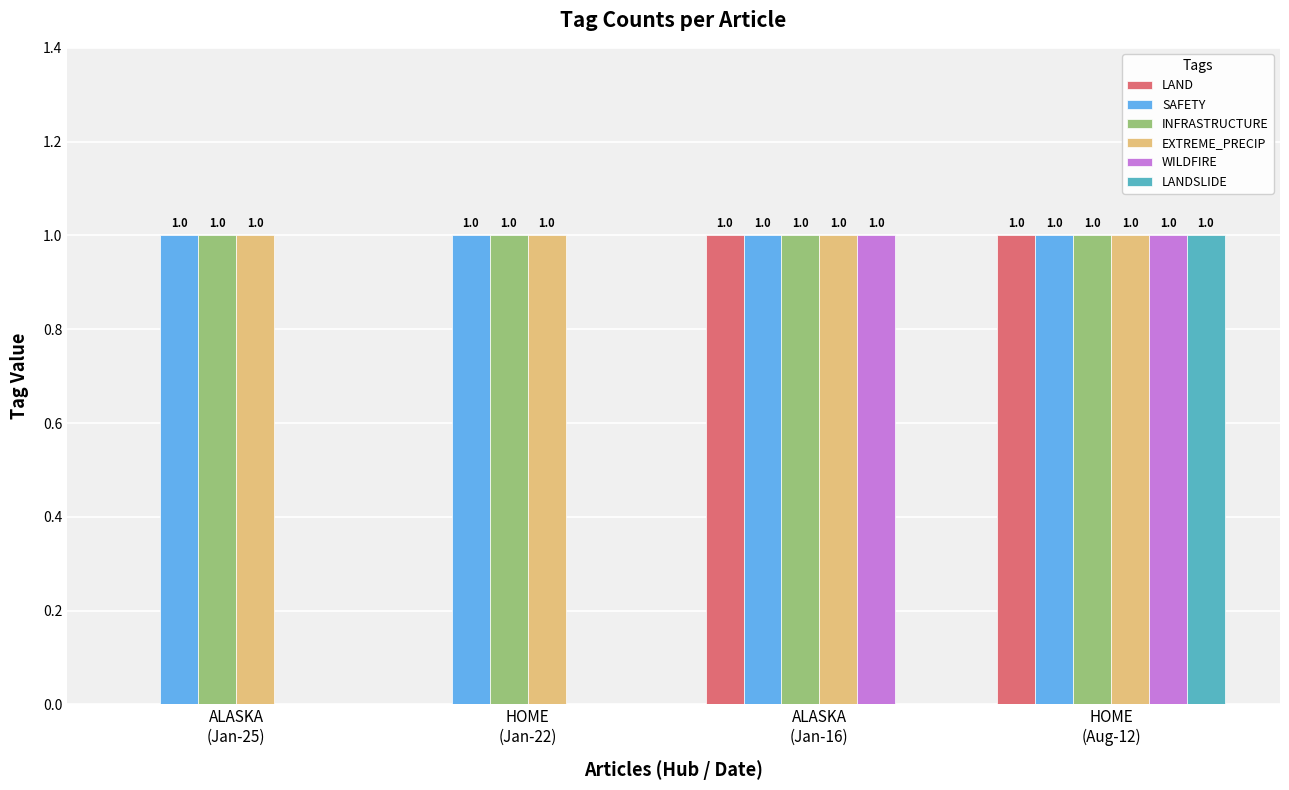

What is the total value across all series at HOME
(Aug-12)?

6